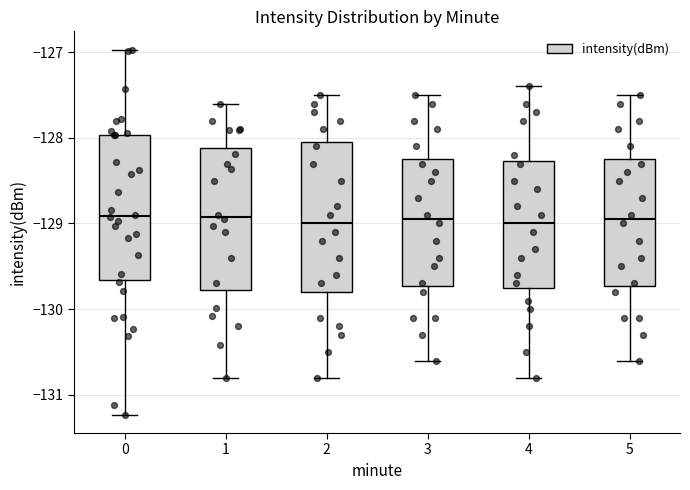

Reading left to right, transcribe this box plot: for each box, give where its median line is, the range the box spans, and where its two whiskers end, as read against the y-axis. The values are not printed on the chart, so give them approximately, as read against the axis.

0: median -128.9, box -129.7 to -128.0, whiskers -131.2 to -127.0
1: median -128.9, box -129.8 to -128.1, whiskers -130.8 to -127.6
2: median -129.0, box -129.8 to -128.0, whiskers -130.8 to -127.5
3: median -128.9, box -129.7 to -128.2, whiskers -130.6 to -127.5
4: median -129.0, box -129.7 to -128.3, whiskers -130.8 to -127.4
5: median -128.9, box -129.7 to -128.2, whiskers -130.6 to -127.5